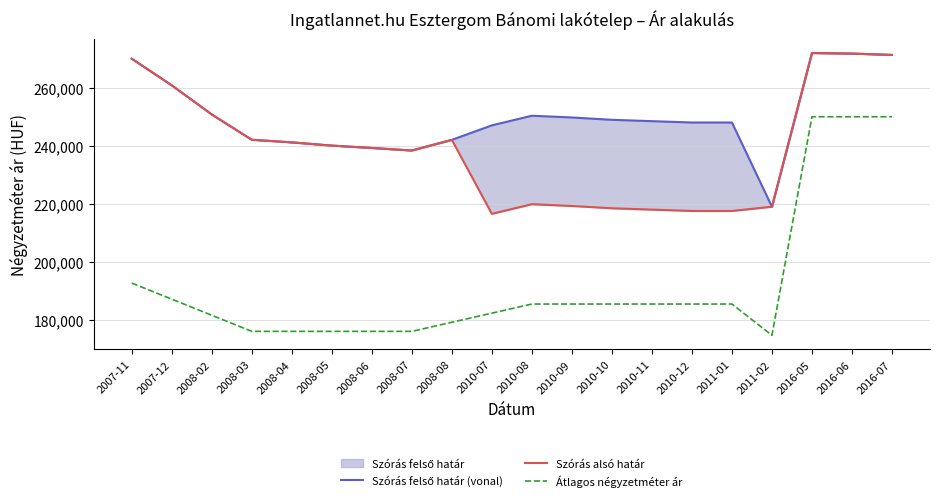

True or false: Szórás alsó határ has a value of 147553 at 2008-06.

False